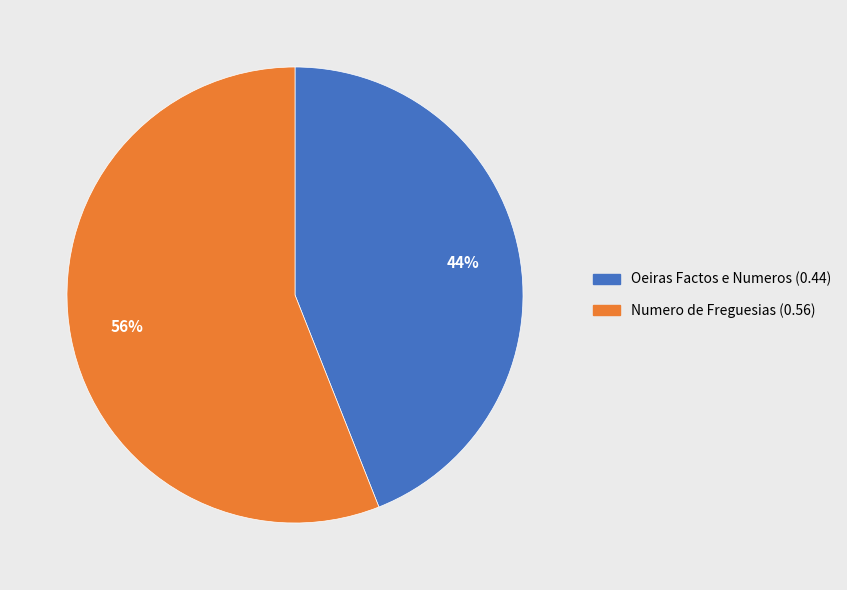

Rank the categories by value from lowest to highest.

Oeiras Factos e Numeros (0.44), Numero de Freguesias (0.56)